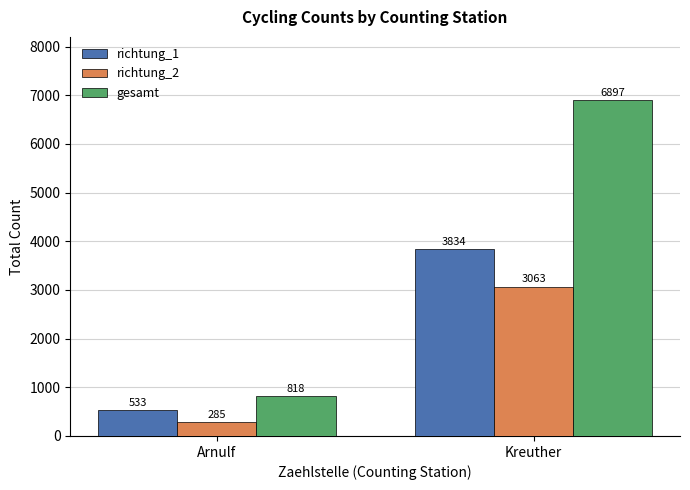

Which series has the largest range (max minus min)?

gesamt